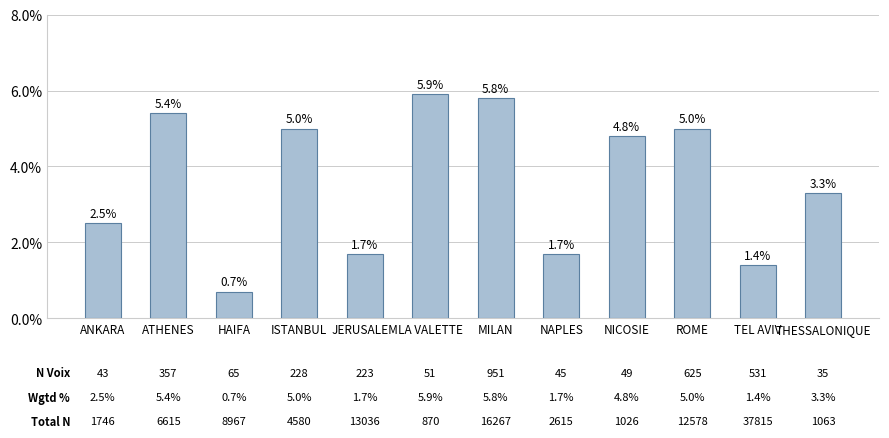

Does the chart contain any negative values?

No